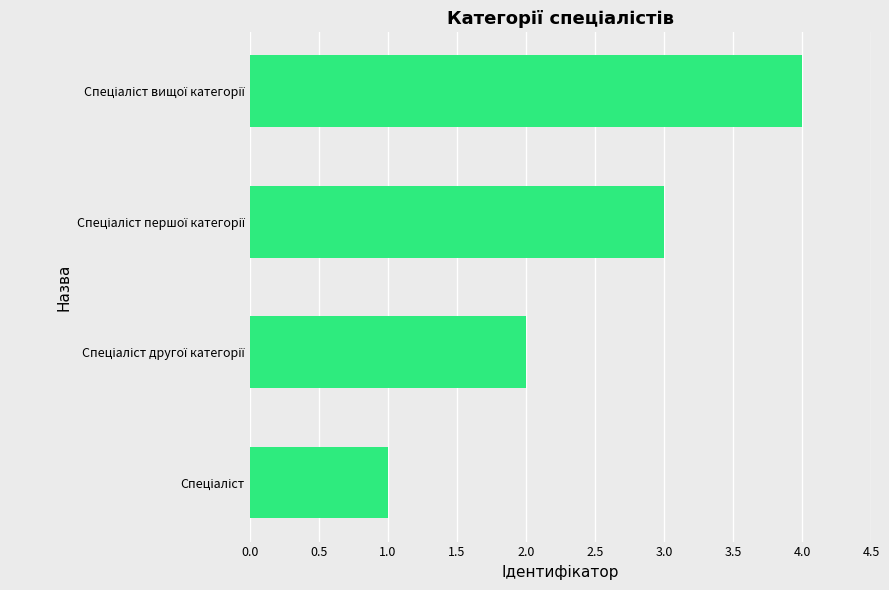

What is the sum of all values?

10